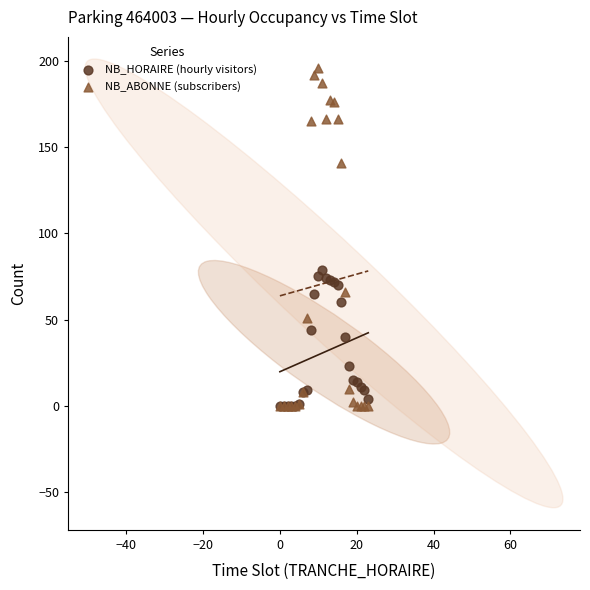

In the NB_ABONNE (subscribers) series, what Y value is closest to 98?

66